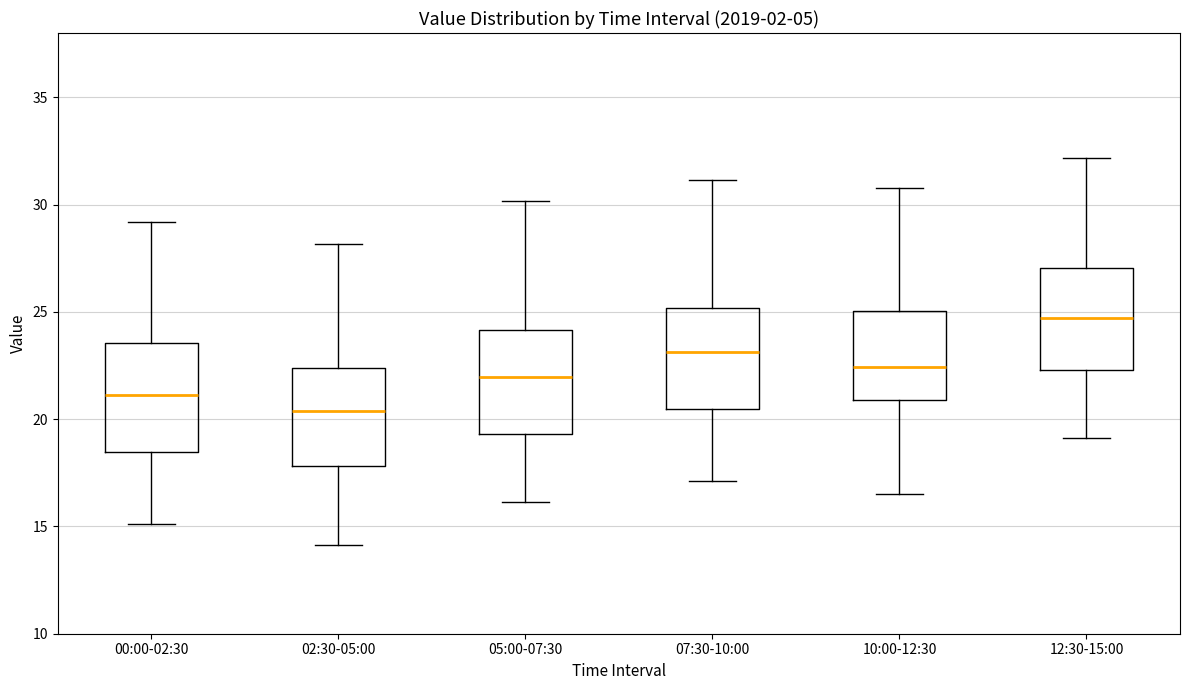

Which box has the highest median line?

12:30-15:00